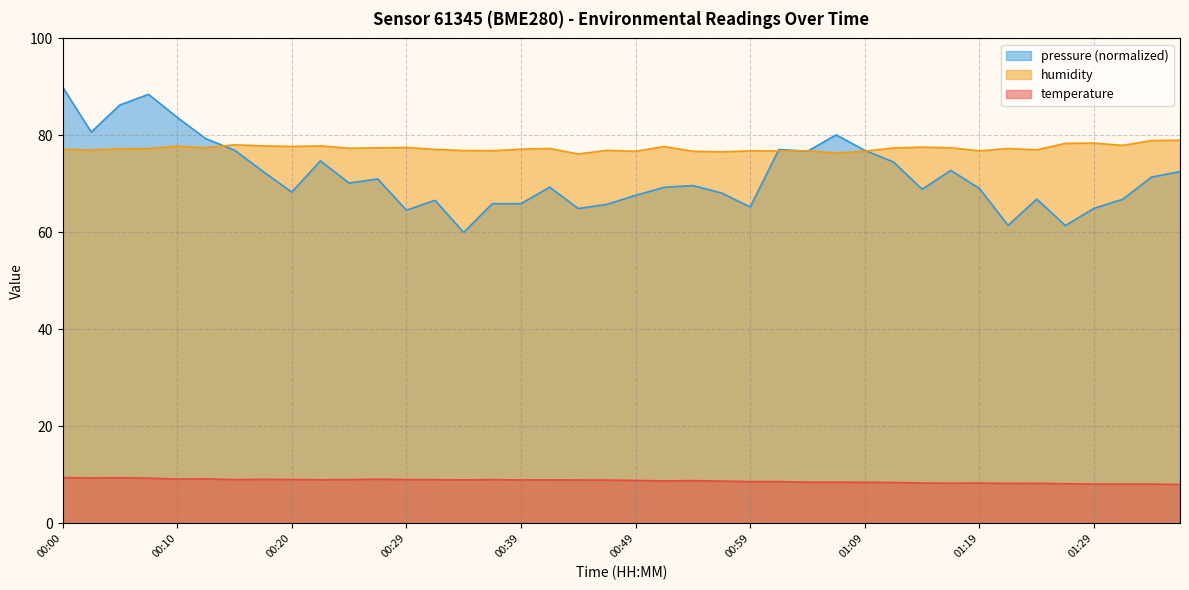

List the series in order of their peak value, lowest first.

temperature, humidity, pressure (normalized)